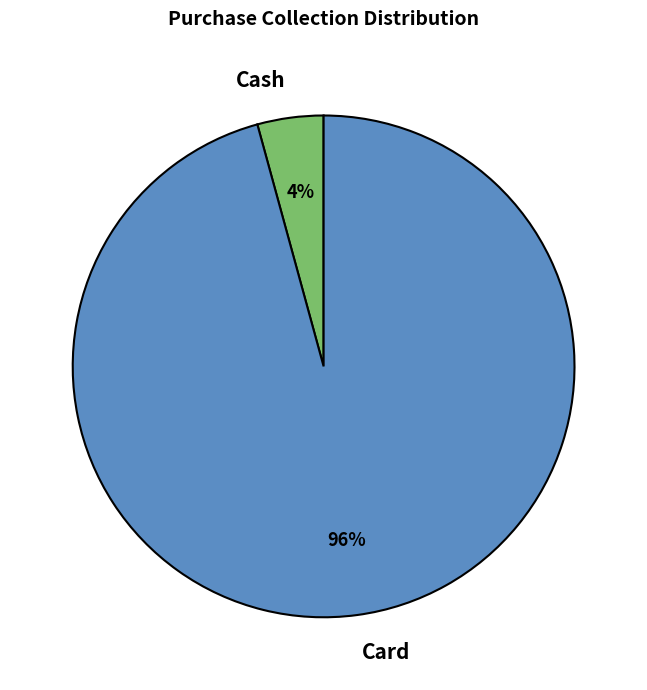

Does any single category account for the majority?

Yes